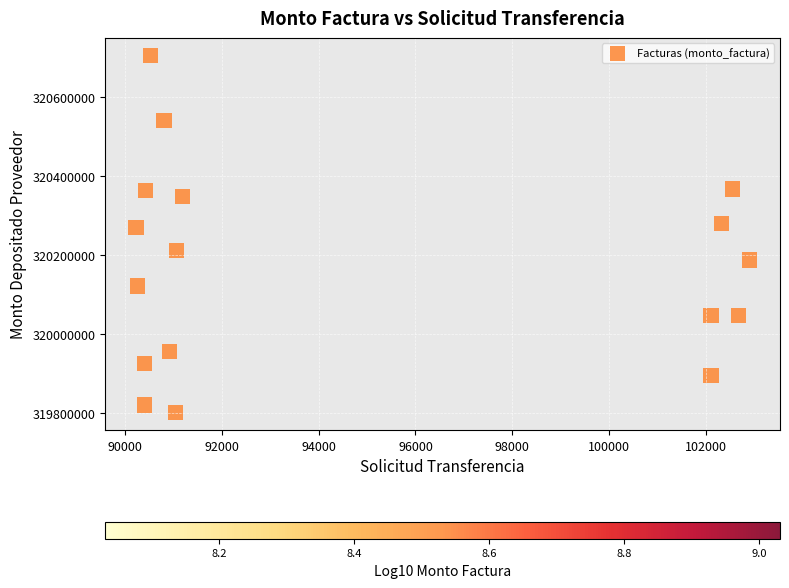

What is the range of Y values (max minus min)?

902435.1